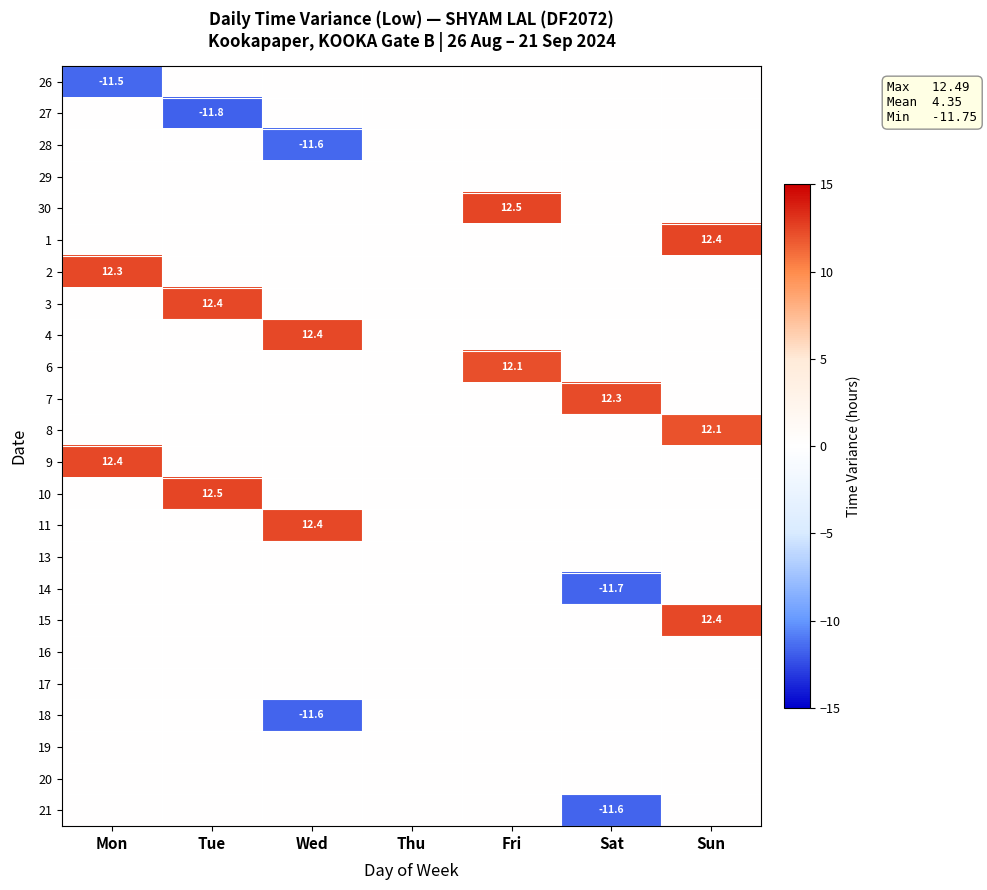

Is it true that 8 equals 12.1 at Sun?

True